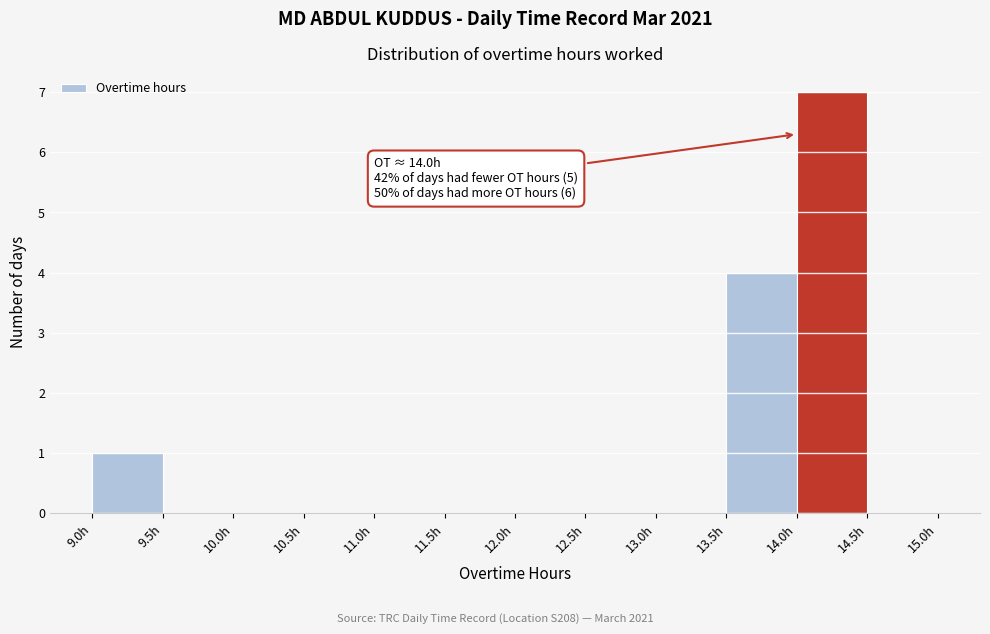

Over which range of the x-axis is the bar tallest?

14.0 to 14.5